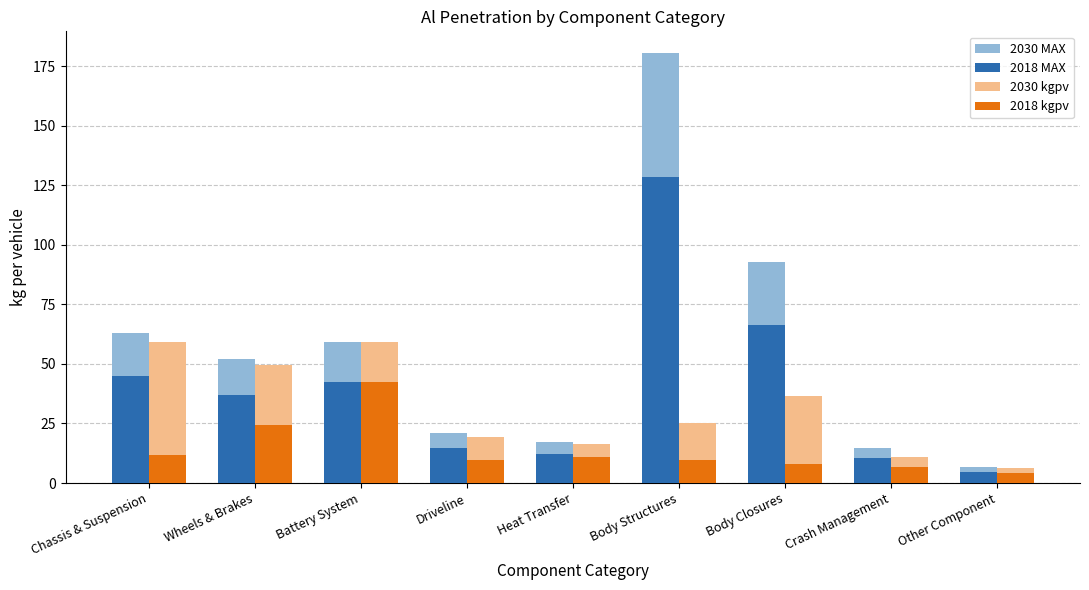

How many bars are there in each group?

4